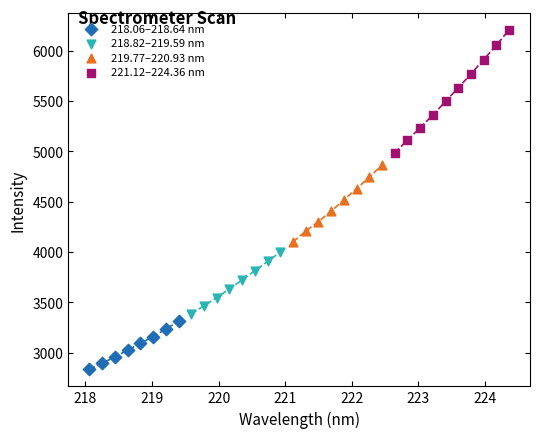

Which series contains the lowest Y value?

218.06–218.64 nm